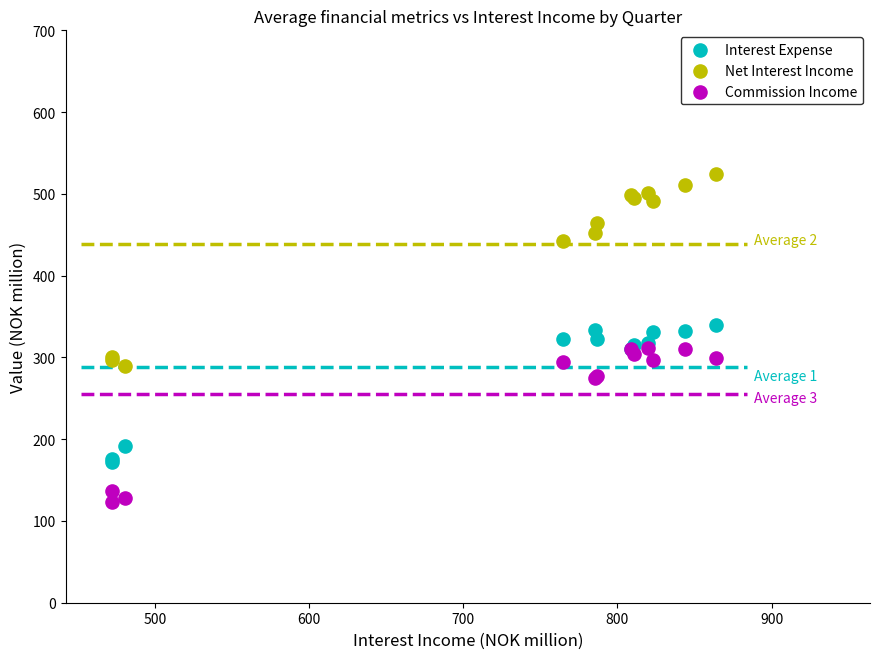

In the Net Interest Income series, what Y value is closest to 406?

442.0